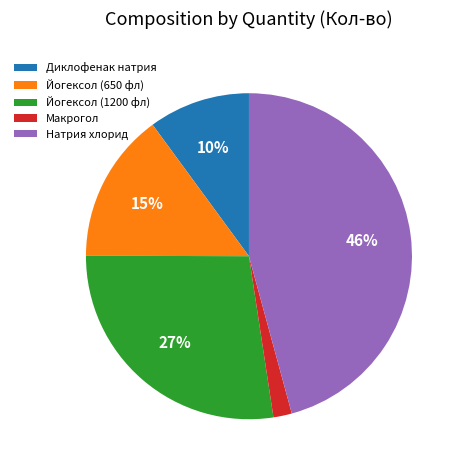

To the nearest percent, what is the difference between the Натрия хлорид and Йогексол (650 фл) slice percentages?

31%